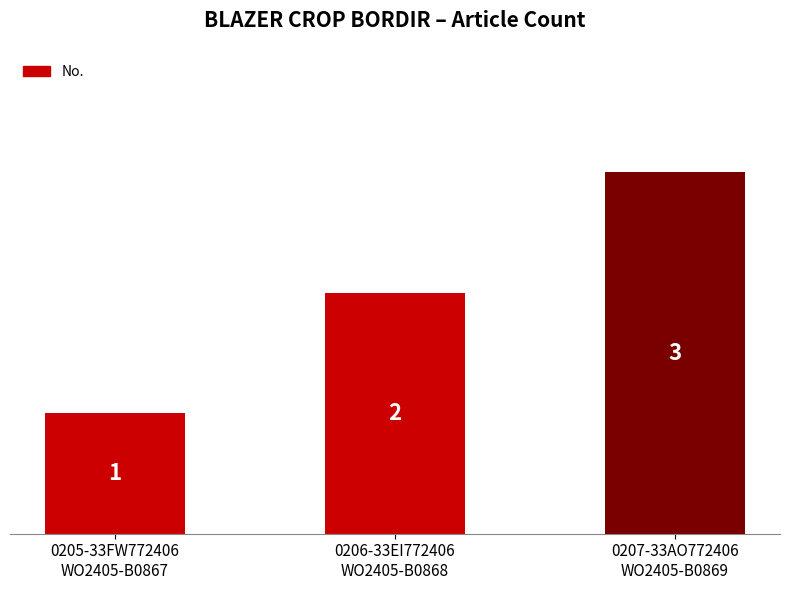

Reading left to right, extract all data points from this chart.

1	2	3